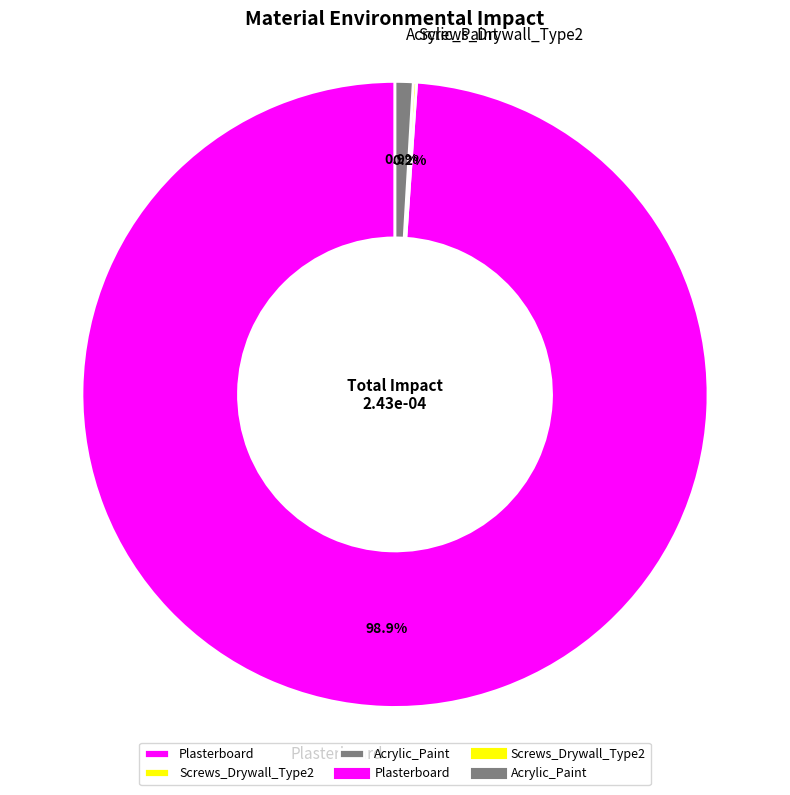

To the nearest percent, what is the difference between the largest and smallest slice percentages?

99%